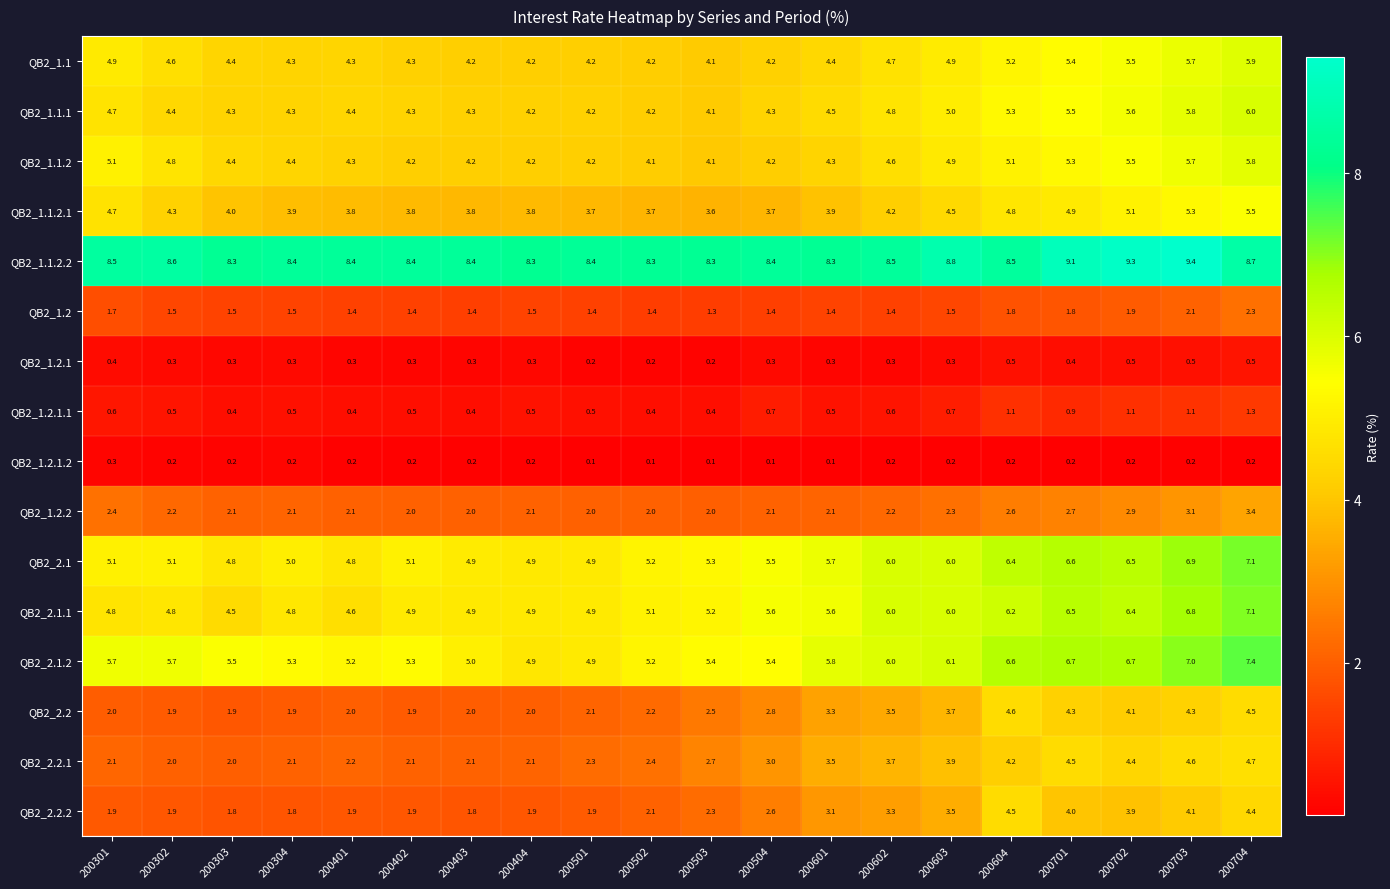

Is it true that QB2_2.2.1 equals 4.2 at 200604?

True